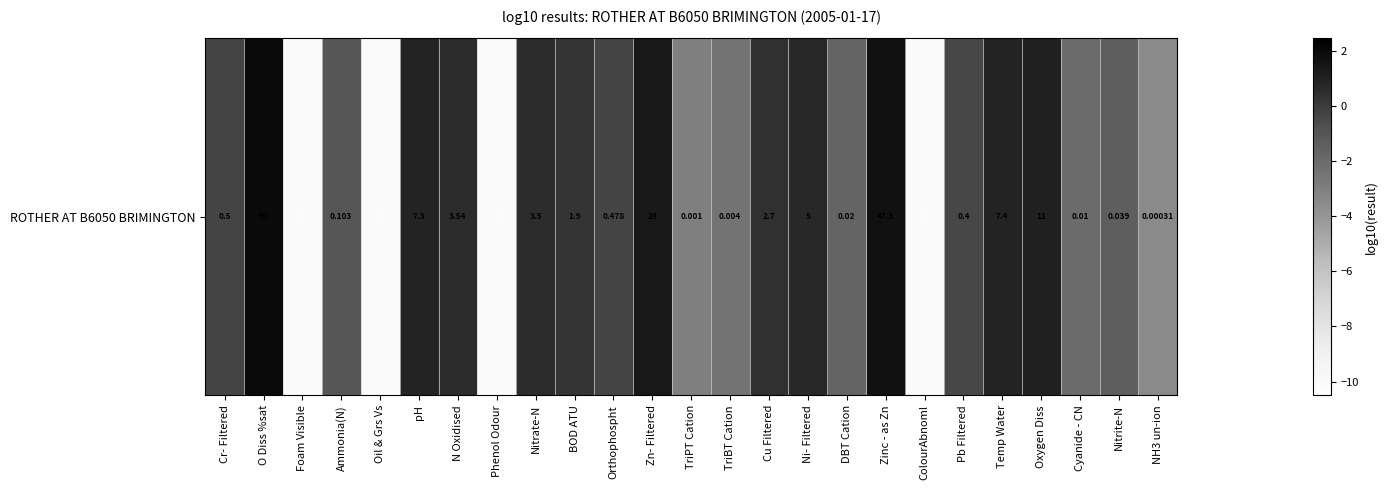

Rank the categories by value from lowest to highest.

Foam Visible, Oil & Grs Vs, Phenol Odour, ColourAbnoml, NH3 un-ion, TriPT Cation, TriBT Cation, Cyanide - CN, DBT Cation, Nitrite-N, Ammonia(N), Pb Filtered, Orthophospht, Cr- Filtered, BOD ATU, Cu Filtered, Nitrate-N, N Oxidised, Ni- Filtered, pH, Temp Water, Oxygen Diss, Zn- Filtered, Zinc - as Zn, O Diss %sat